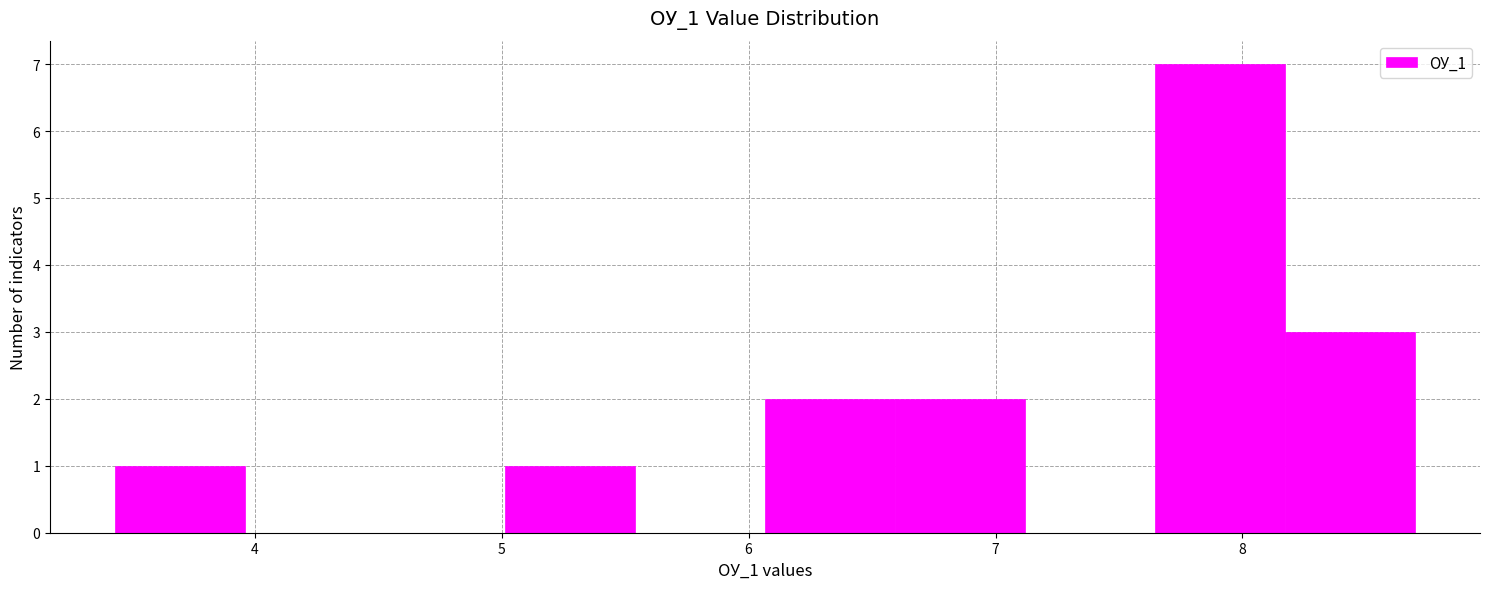

Which range on the x-axis has the tallest bar?

7.6 to 8.2